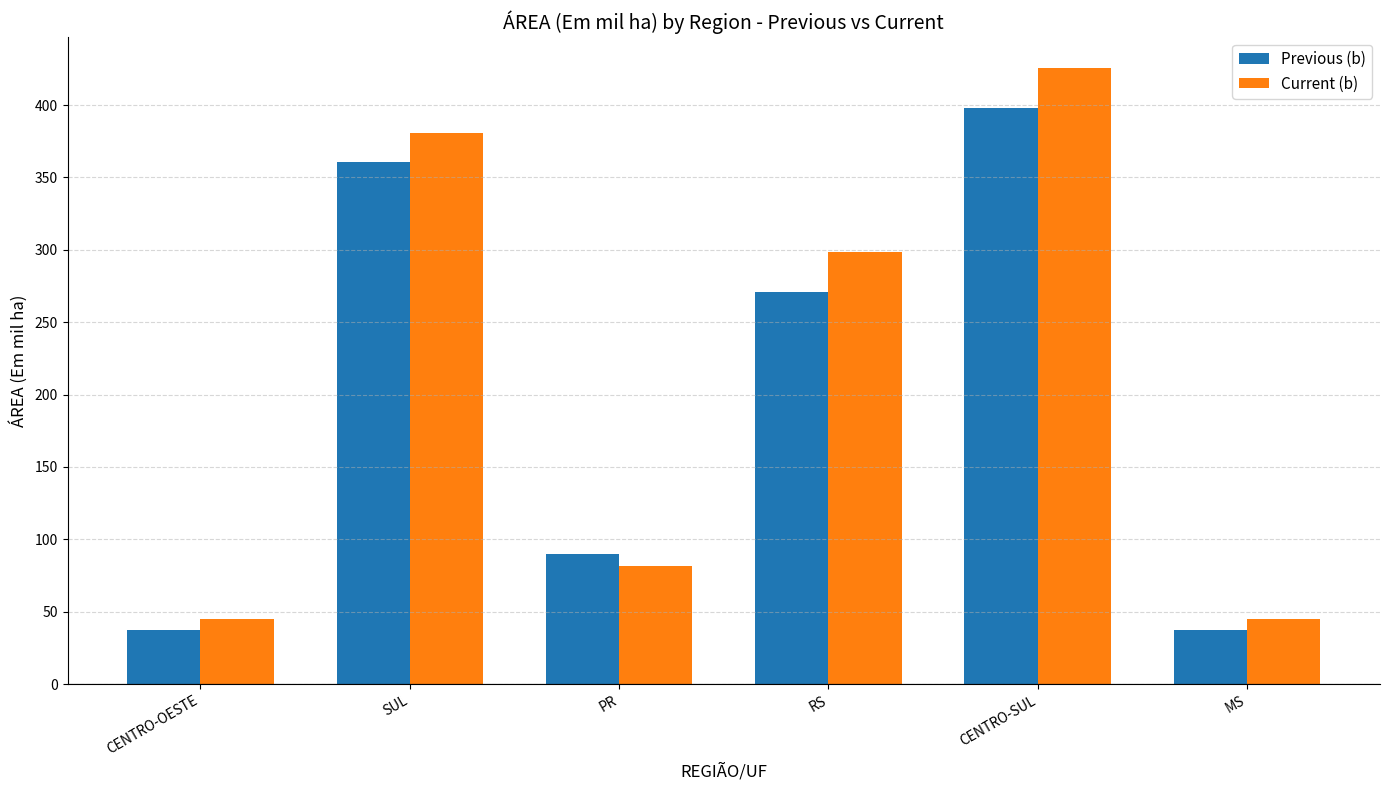

What position from the left is PR?

3